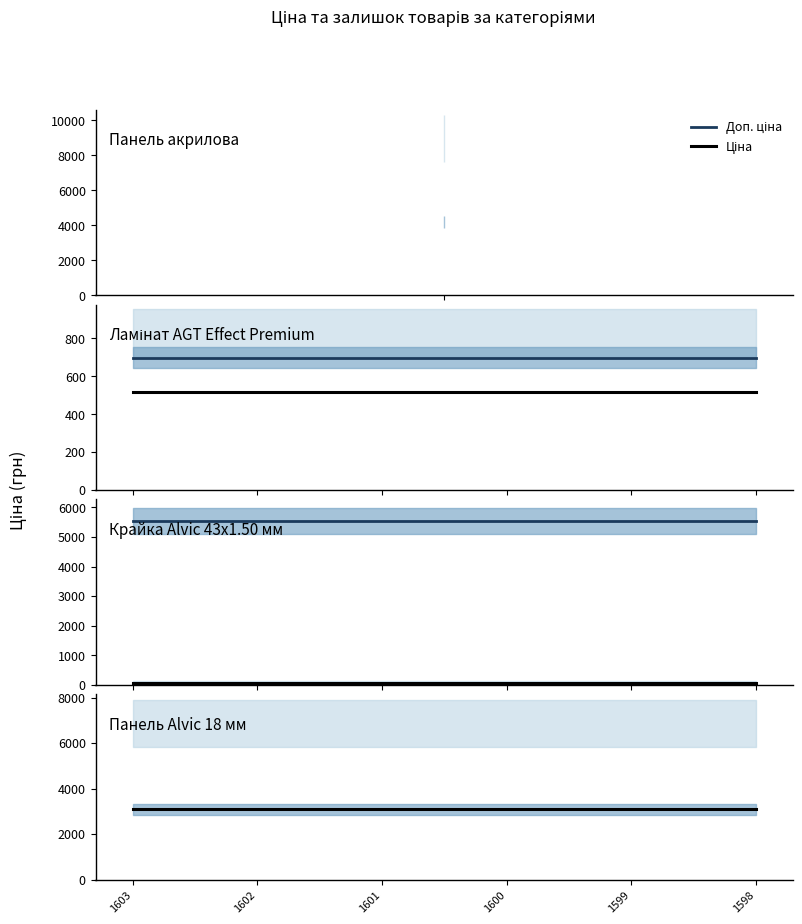

True or false: Доп. ціна and Ціна cross at least once.

False